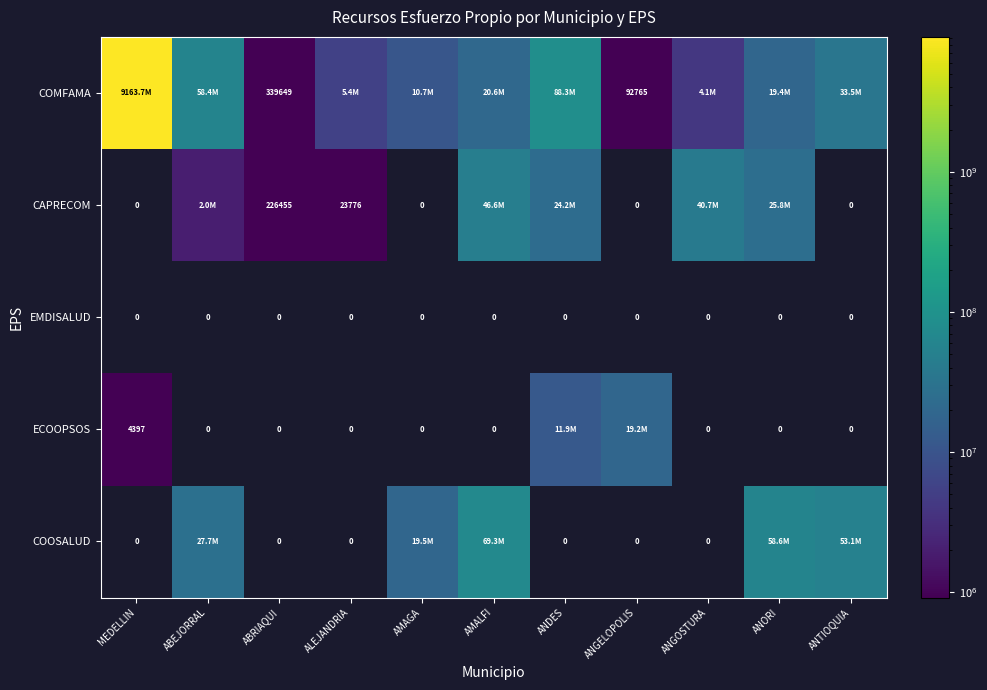

List the labels in order of COMFAMA value, largest first.

MEDELLIN, ANDES, ABEJORRAL, ANTIOQUIA, AMALFI, ANORI, AMAGA, ALEJANDRIA, ANGOSTURA, ABRIAQUI, ANGELOPOLIS